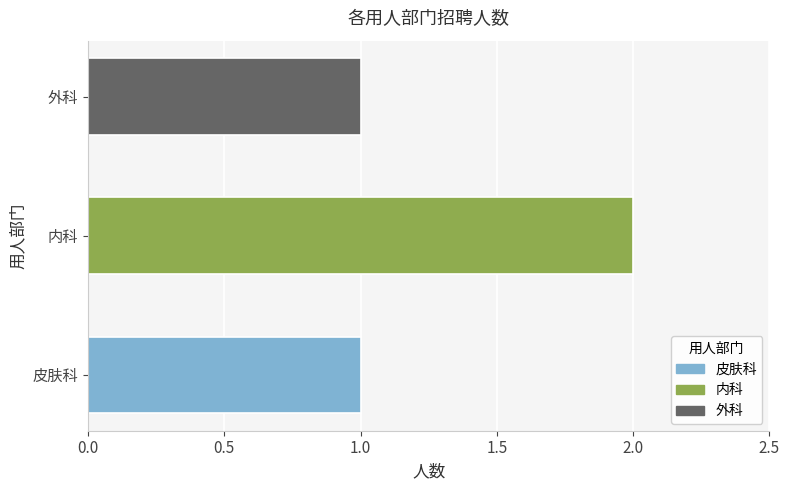

Reading top to bottom, extract all data points from this chart.

外科=1	内科=2	皮肤科=1